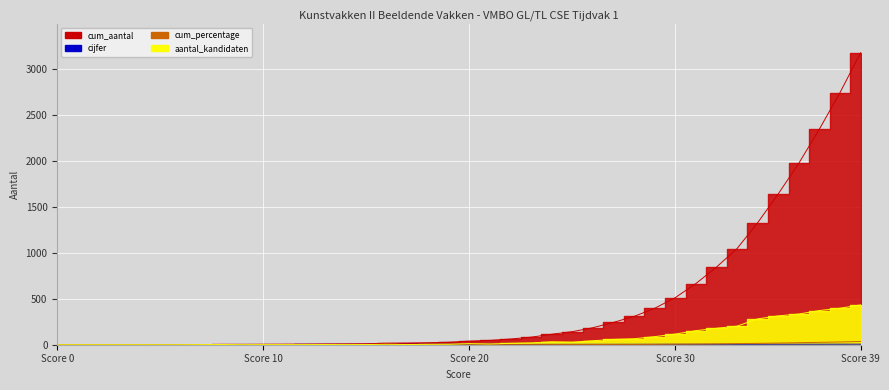

What are all the series names shown in the legend?

aantal_kandidaten, cijfer, cum_aantal, cum_percentage